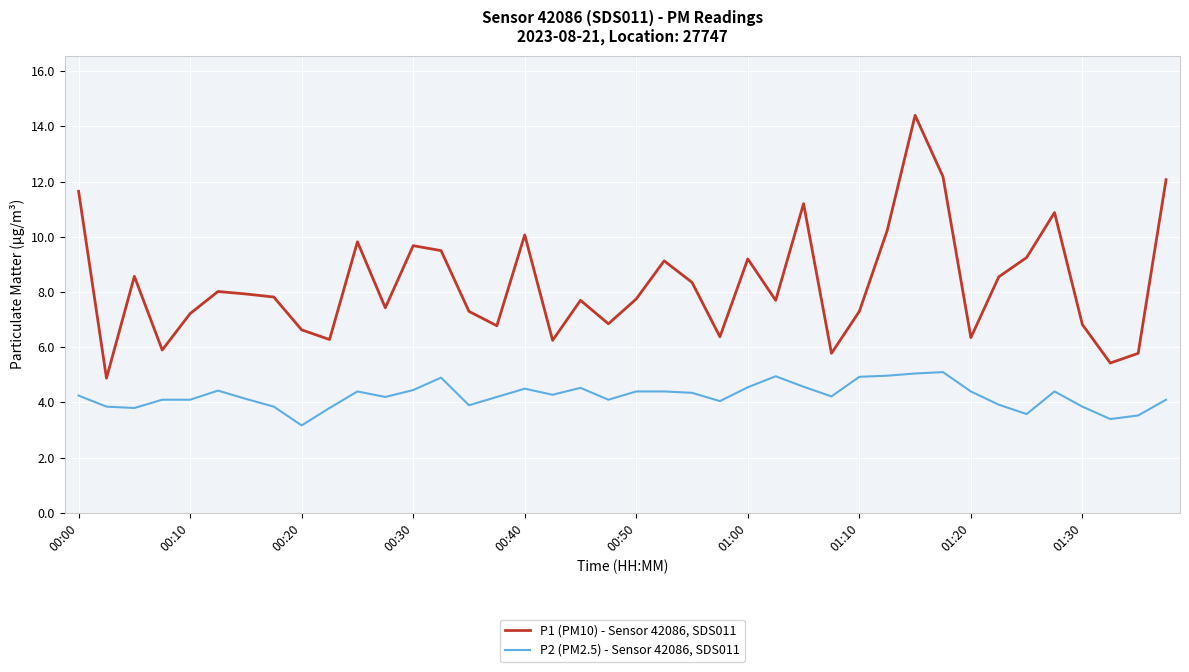

At how many categories does at least one series exceed 6?

35